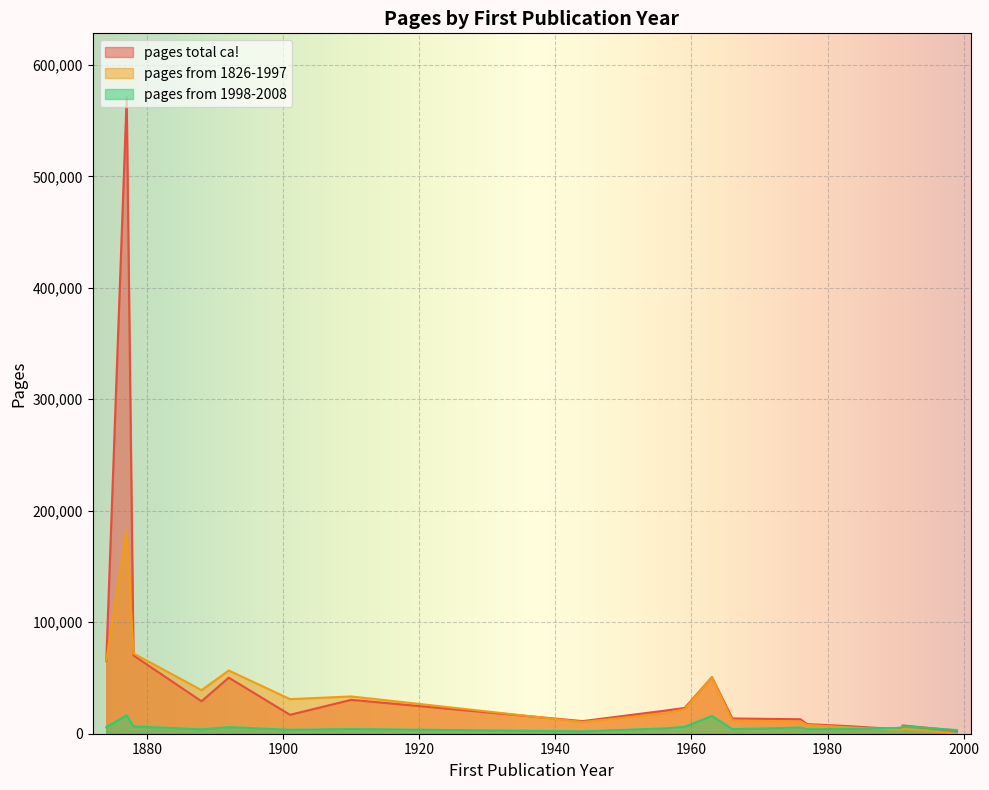

Which series ends up on top after the final intersection of pages from 1998-2008 and pages from 1826-1997?

pages from 1998-2008